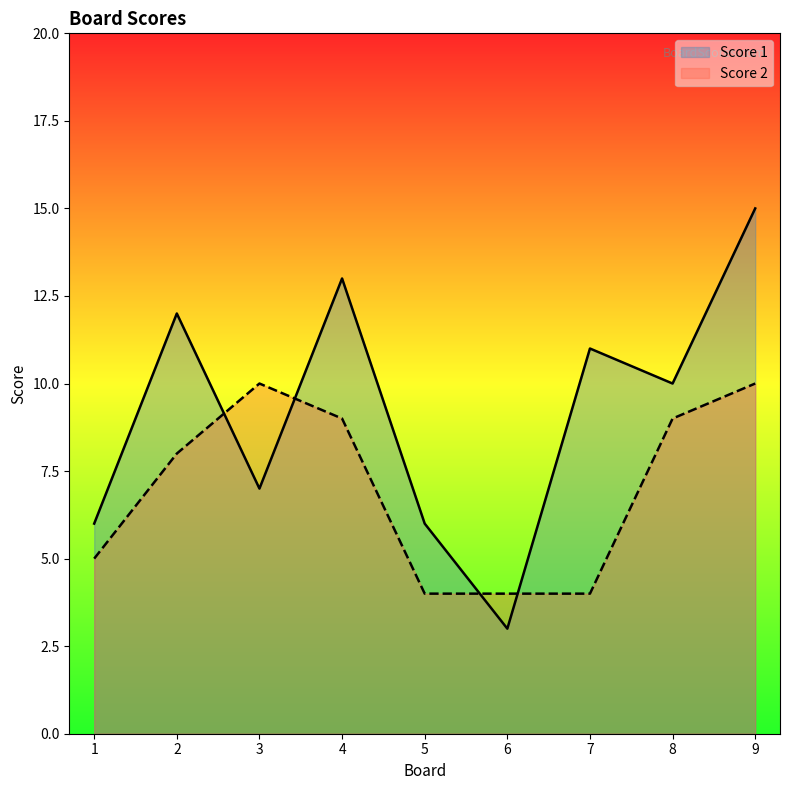

List the labels in order of Score 2 value, smallest first.

5, 6, 7, 1, 2, 4, 8, 3, 9